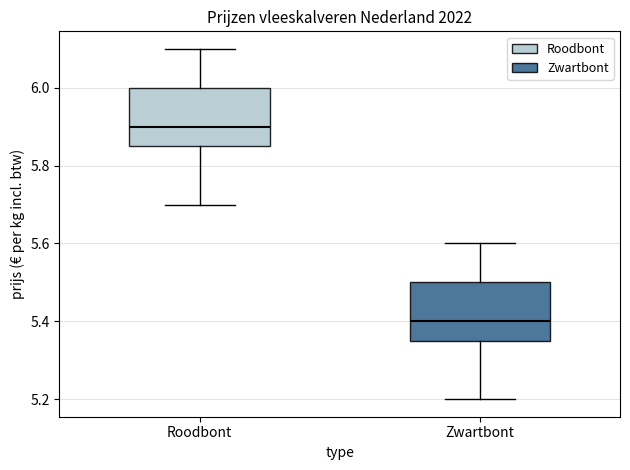

Reading left to right, transcribe this box plot: for each box, give where its median line is, the range the box spans, and where its two whiskers end, as read against the y-axis. The values are not printed on the chart, so give them approximately, as read against the axis.

Roodbont: median 5.90, box 5.86 to 6.00, whiskers 5.70 to 6.10
Zwartbont: median 5.40, box 5.36 to 5.50, whiskers 5.20 to 5.60